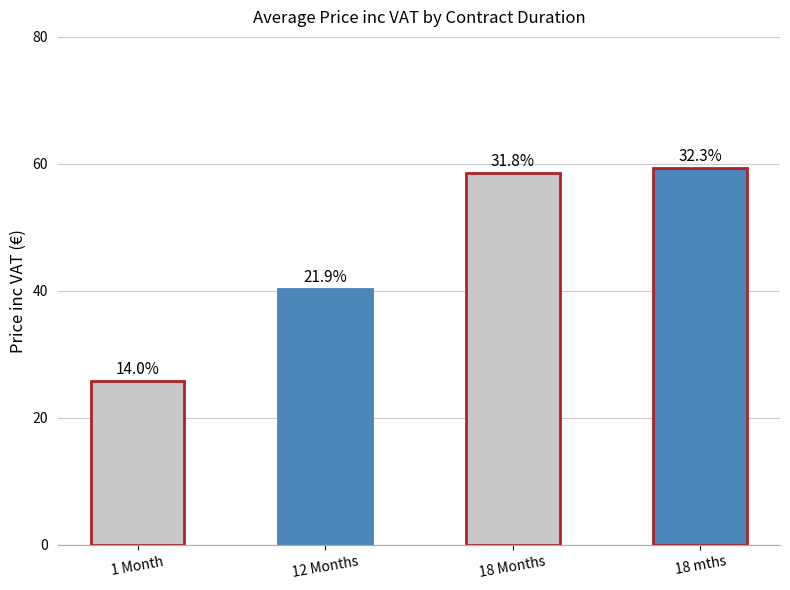

Are the bars horizontal?

No